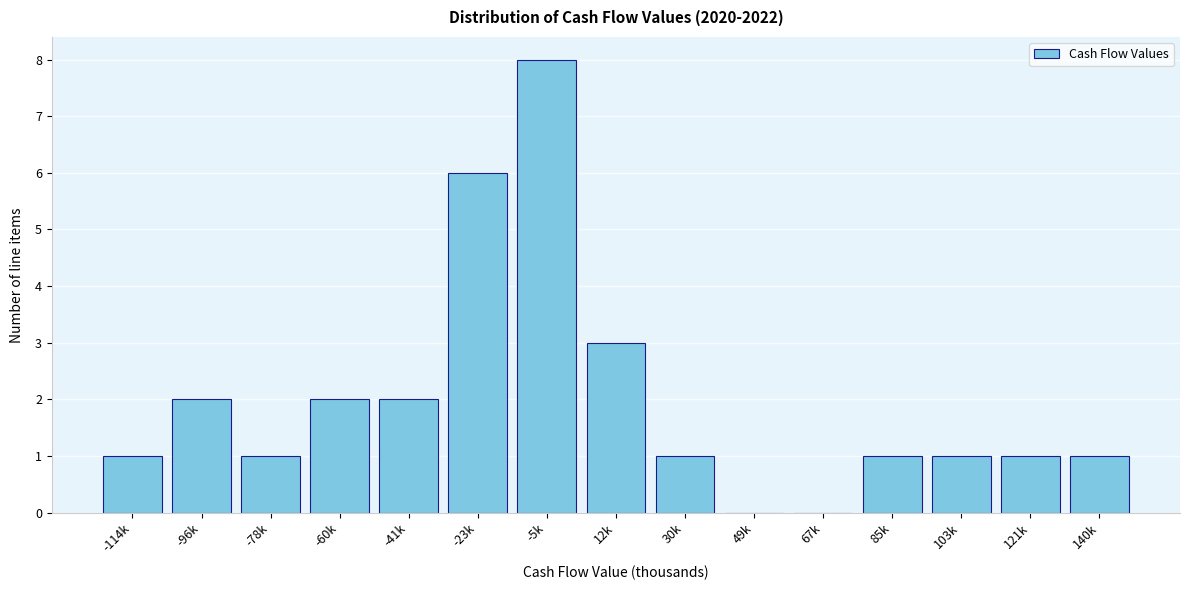

Reading left to right, list all the values displayed in this chart.

-114k=1	-96k=2	-78k=1	-60k=2	-41k=2	-23k=6	-5k=8	12k=3	30k=1	49k=0	67k=0	85k=1	103k=1	121k=1	140k=1